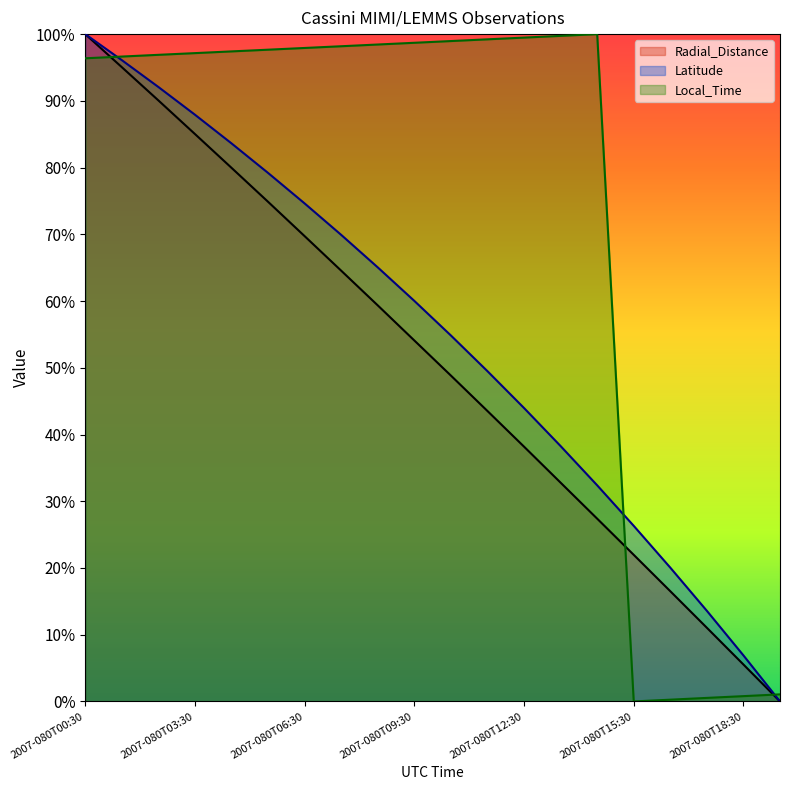

What is the difference between the second highest and minimum values in the Latitude series?

96.1